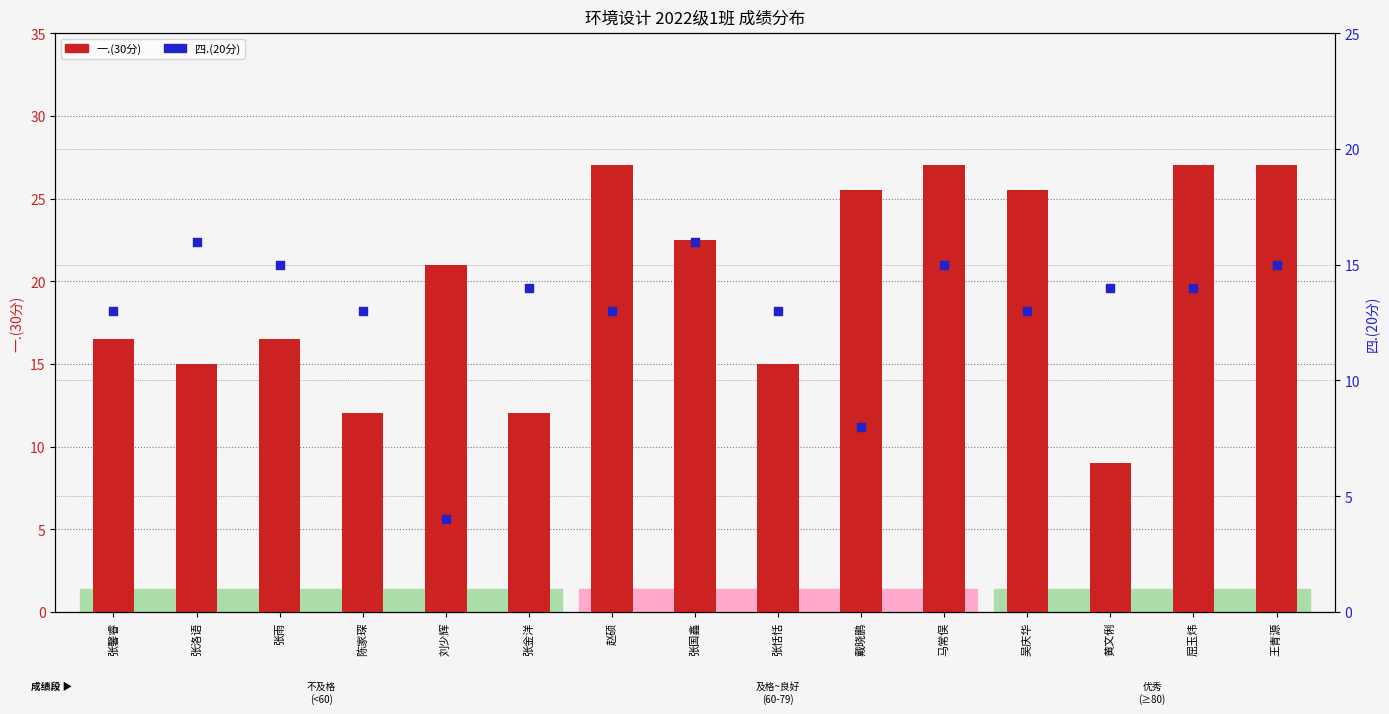

Which series contains the highest Y value?

一.(30分)